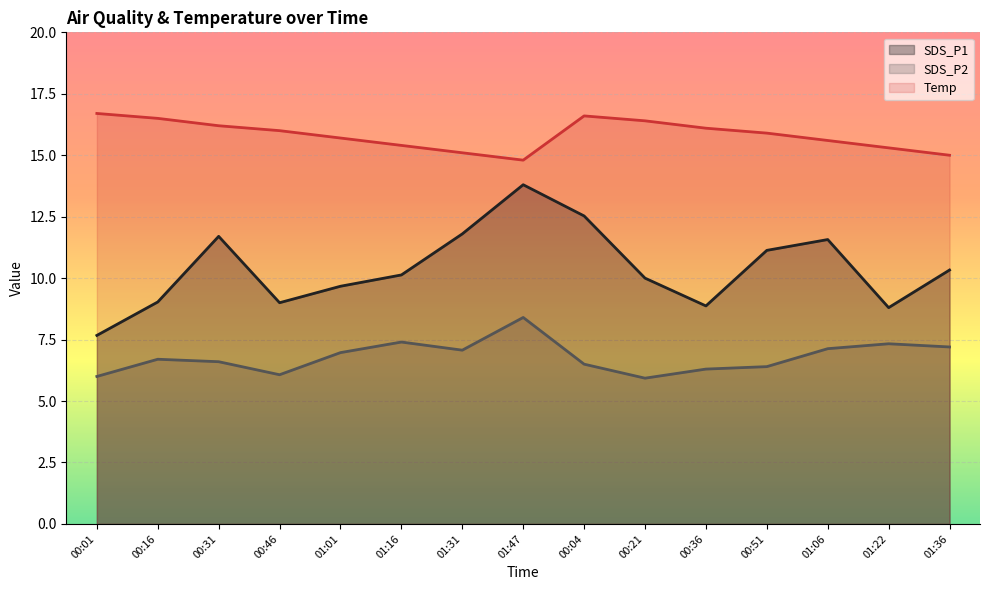

Count the number of data series in this chart.

3